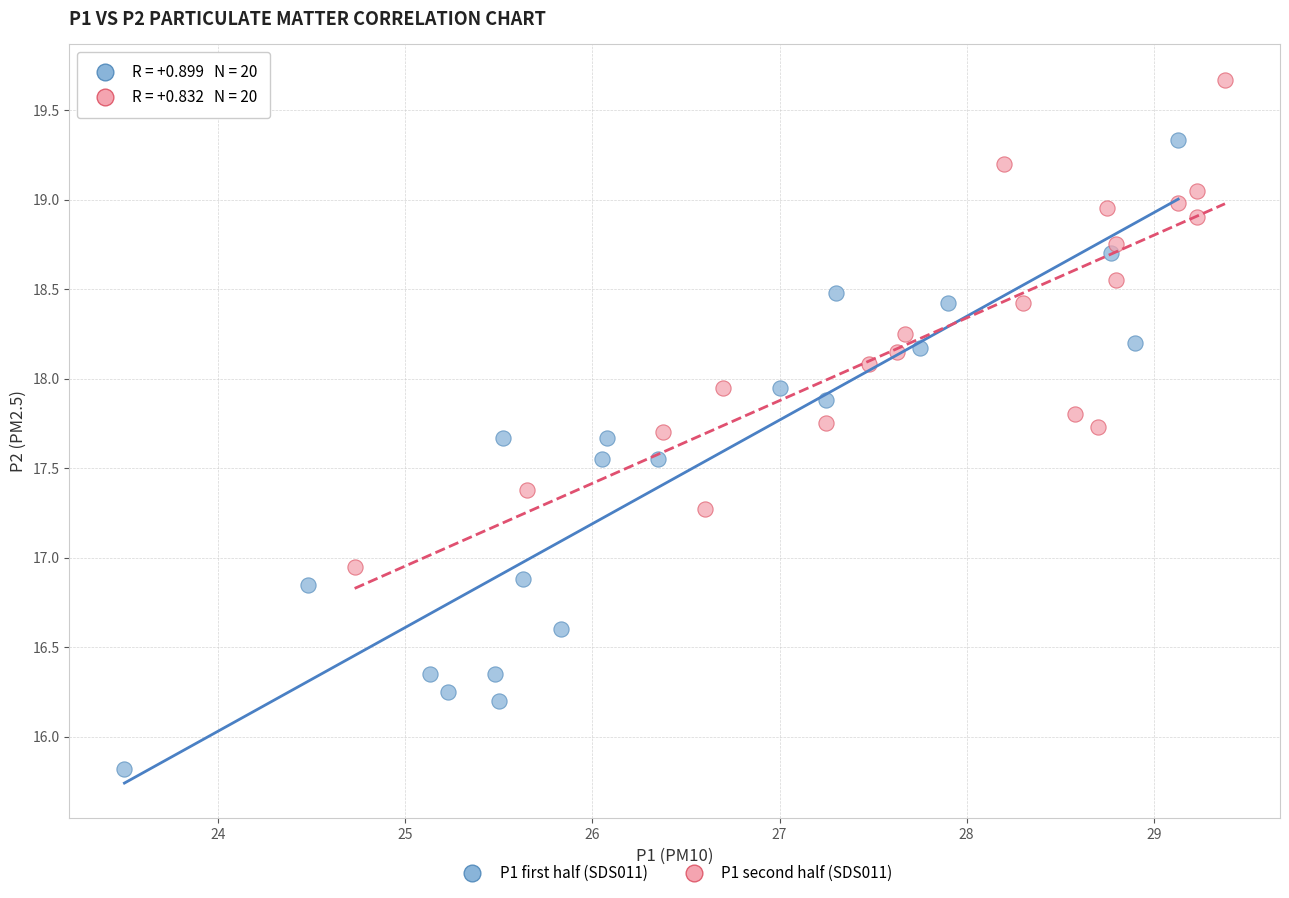

Which series contains the lowest Y value?

P1 first half (SDS011)